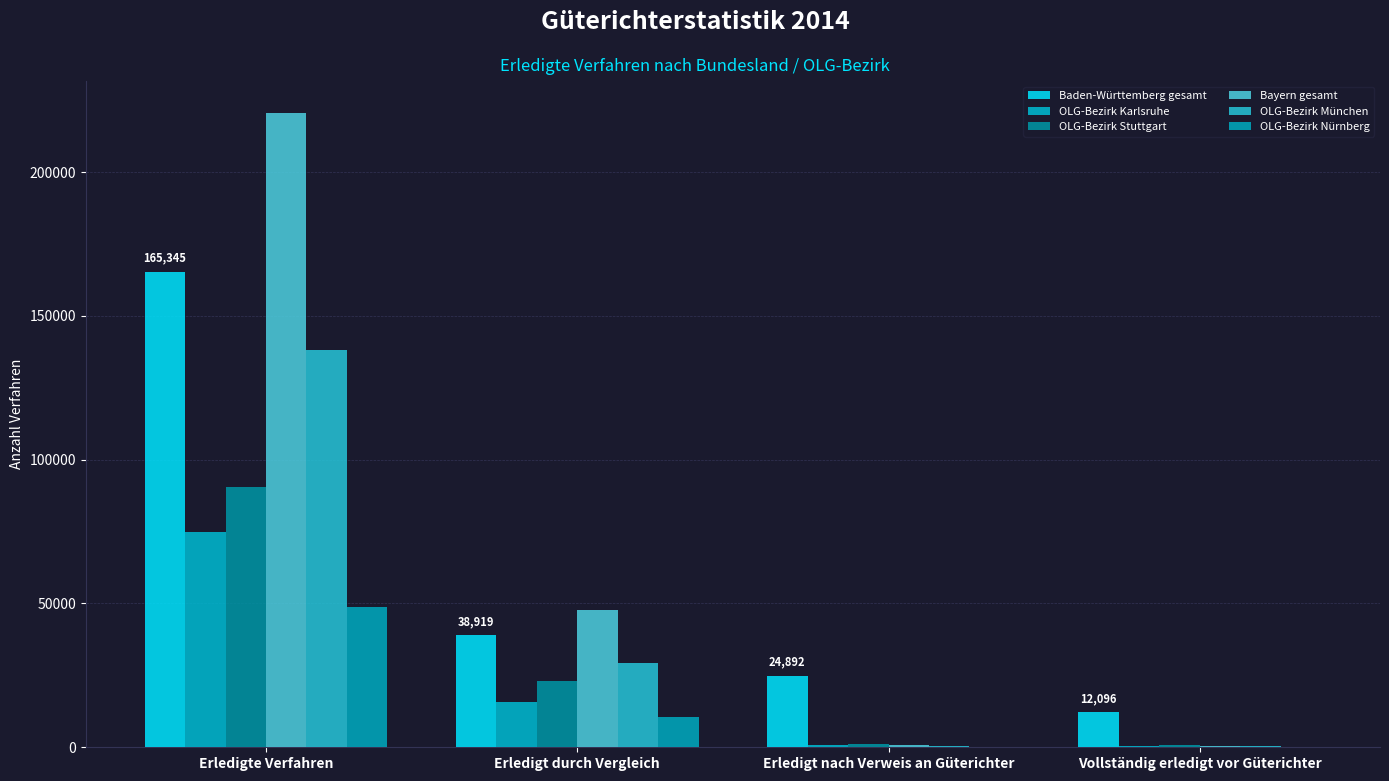

What is the approximate value of OLG-Bezirk Stuttgart at Erledigt nach Verweis an Güterichter, to the nearest 100?

1200